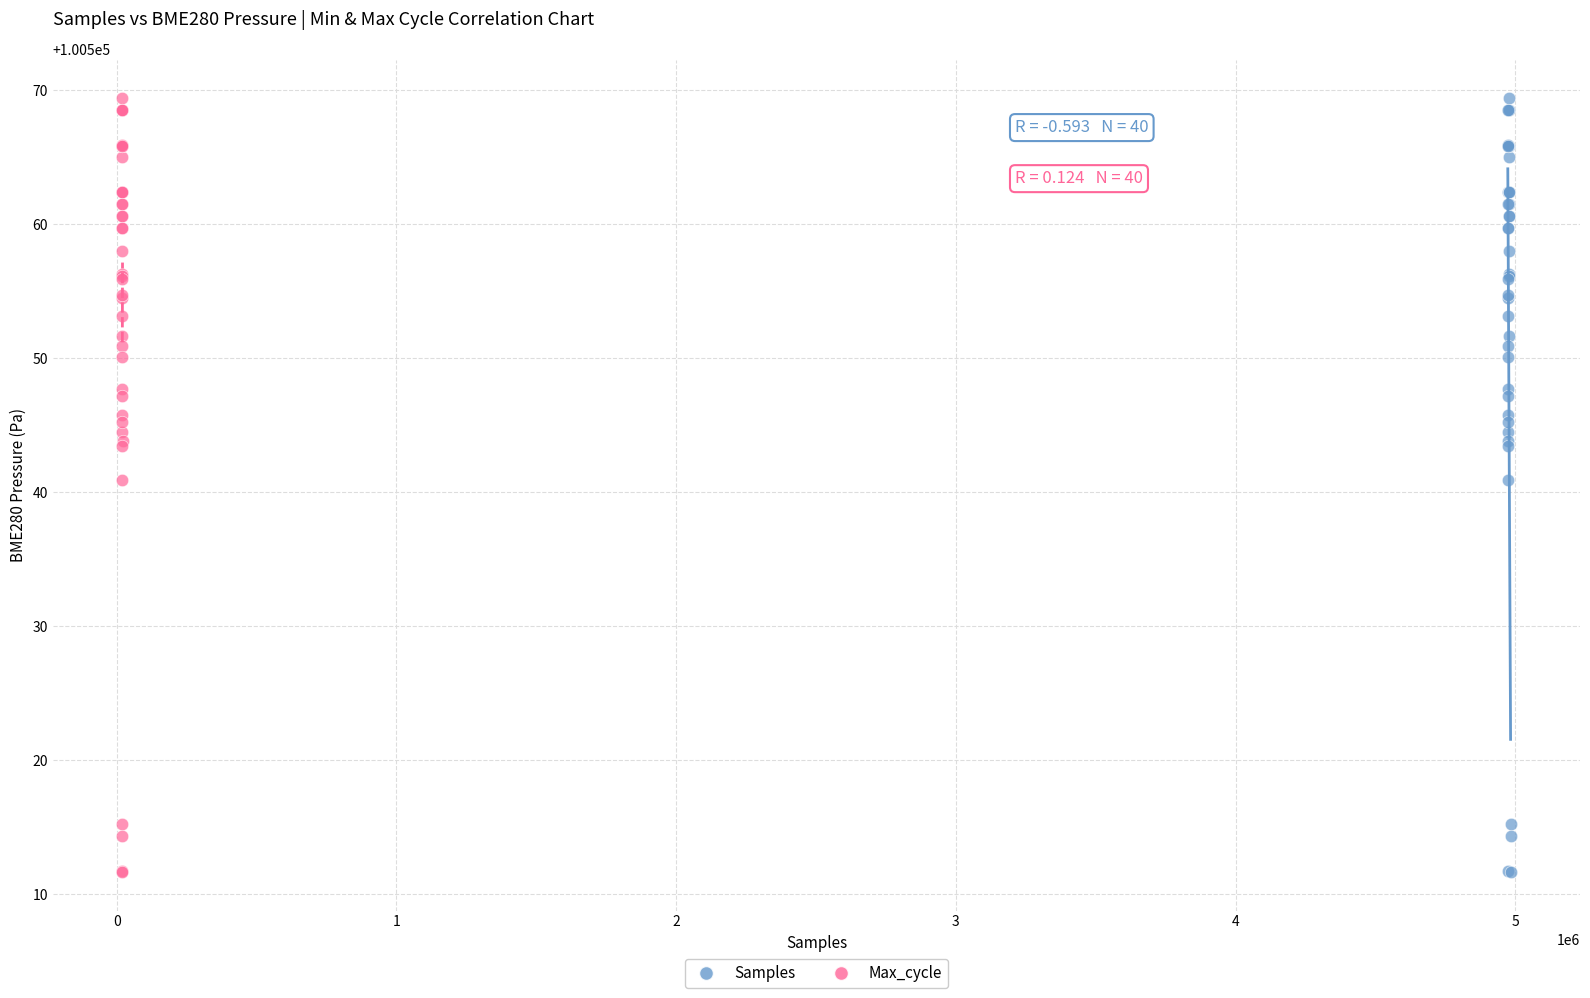

What are all the series names shown in the legend?

Samples, Max_cycle